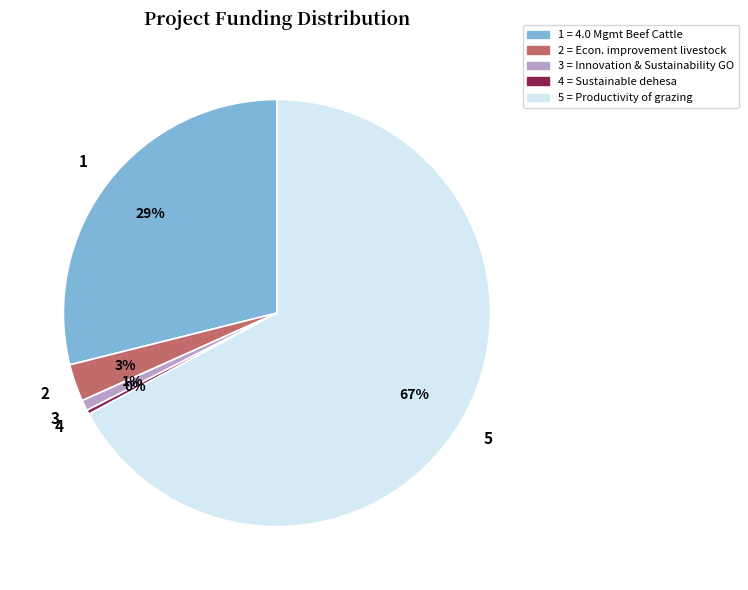

To the nearest percent, what is the difference between the largest and smallest slice percentages?

67%